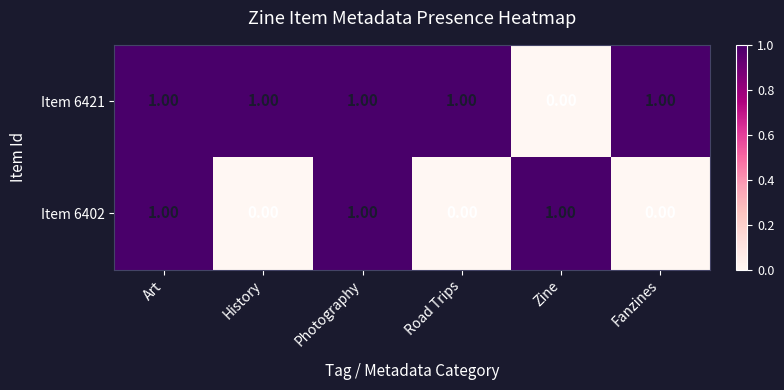

What is the sum of all Item 6402 values?

3